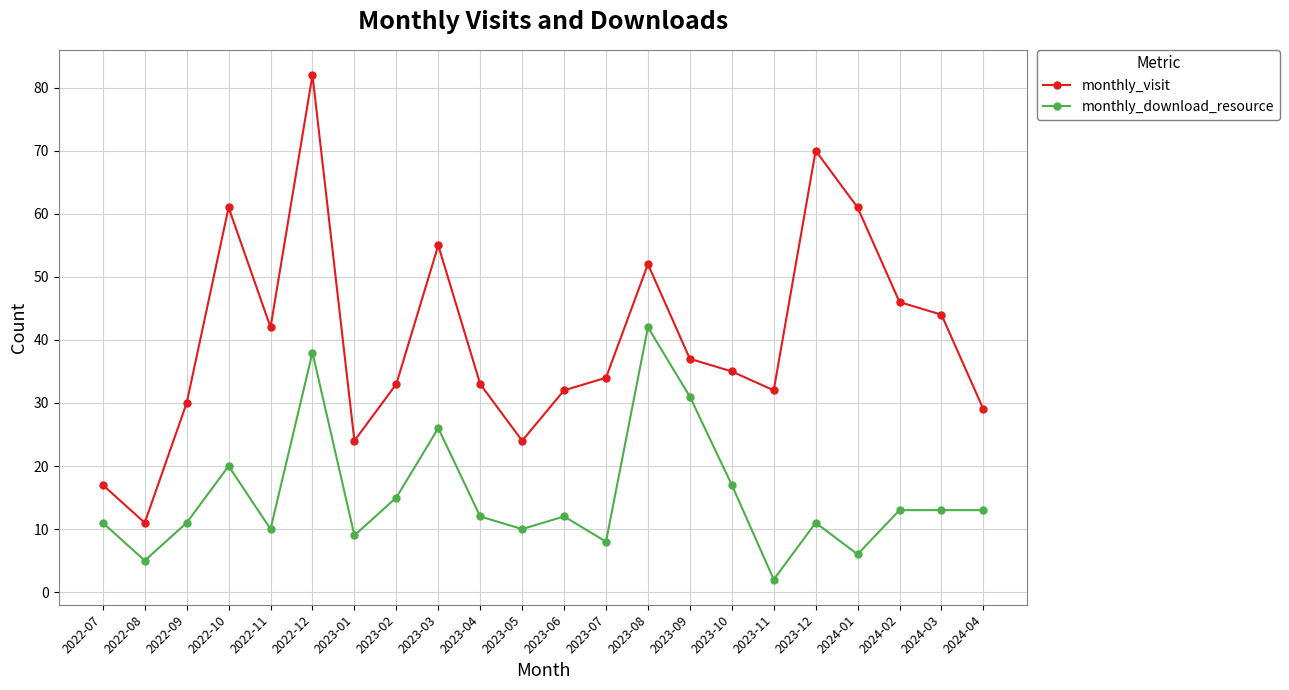

What is the smallest value displayed?

2